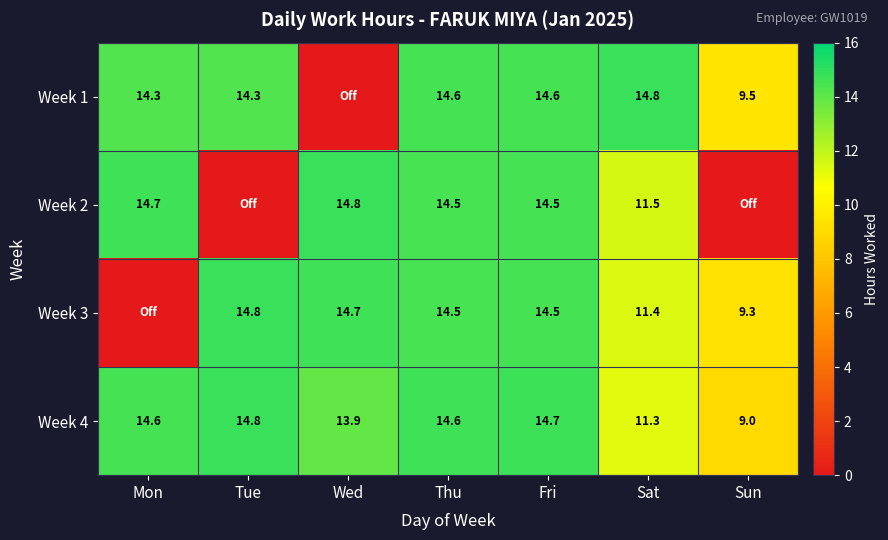

What is the sum of all Week 4 values?

92.9